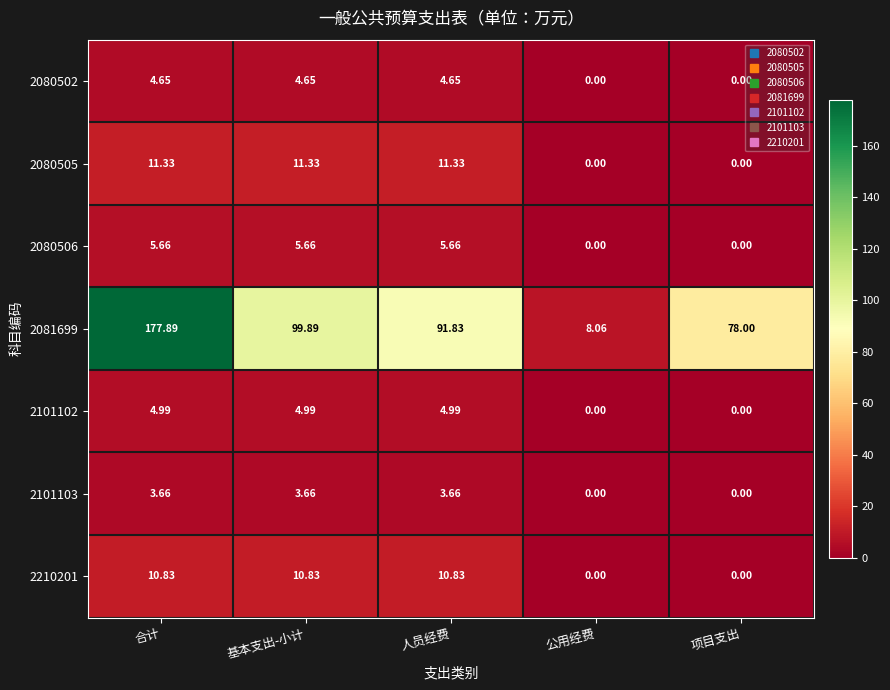

How many values in 2101103 are above zero?

3